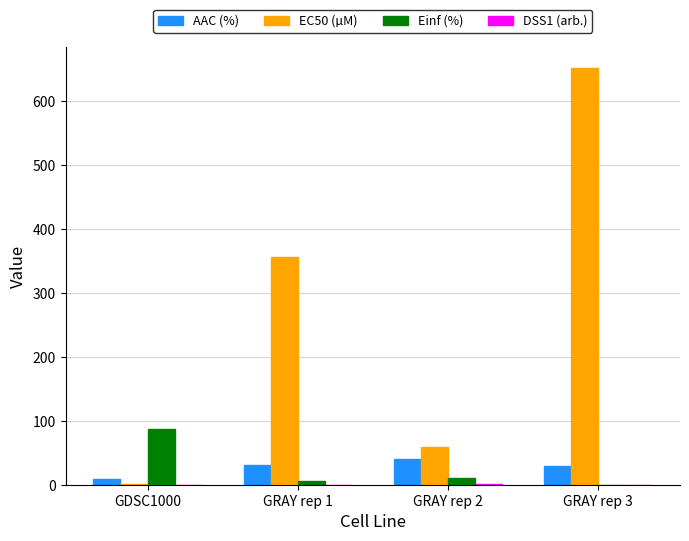

Where does the AAC (%) series first go above 30?

GRAY rep 1